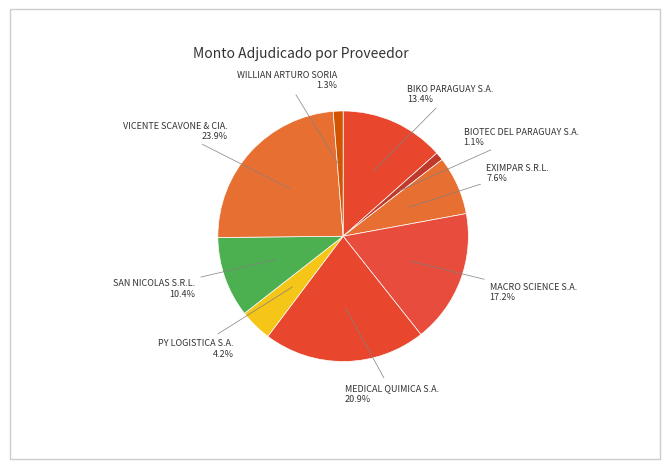

Count the number of slices in the pie.

9